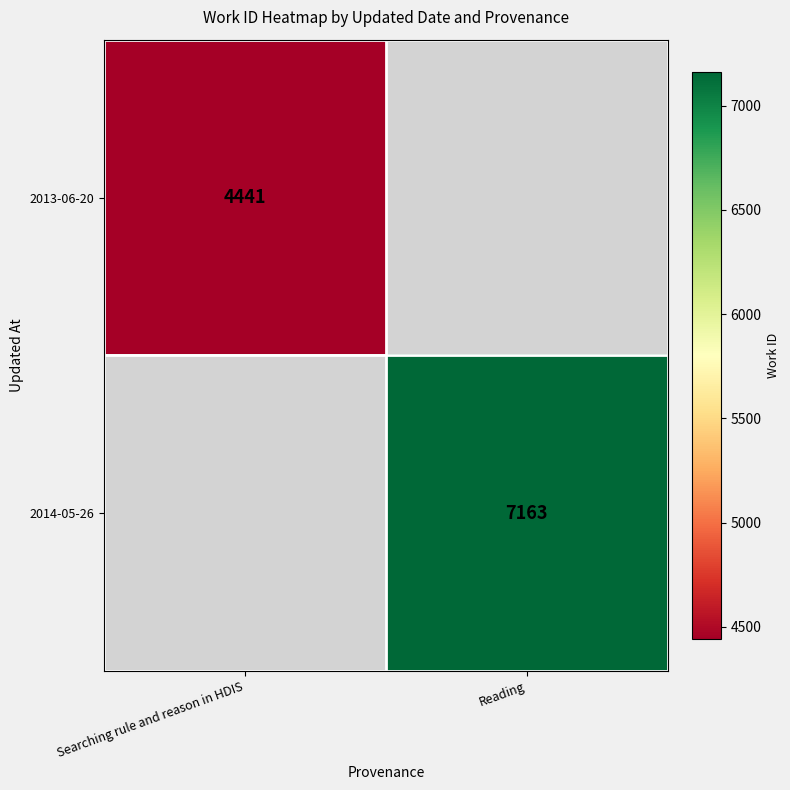

The value of 2013-06-20 at Searching rule and reason in HDIS is 6667. True or false?

False